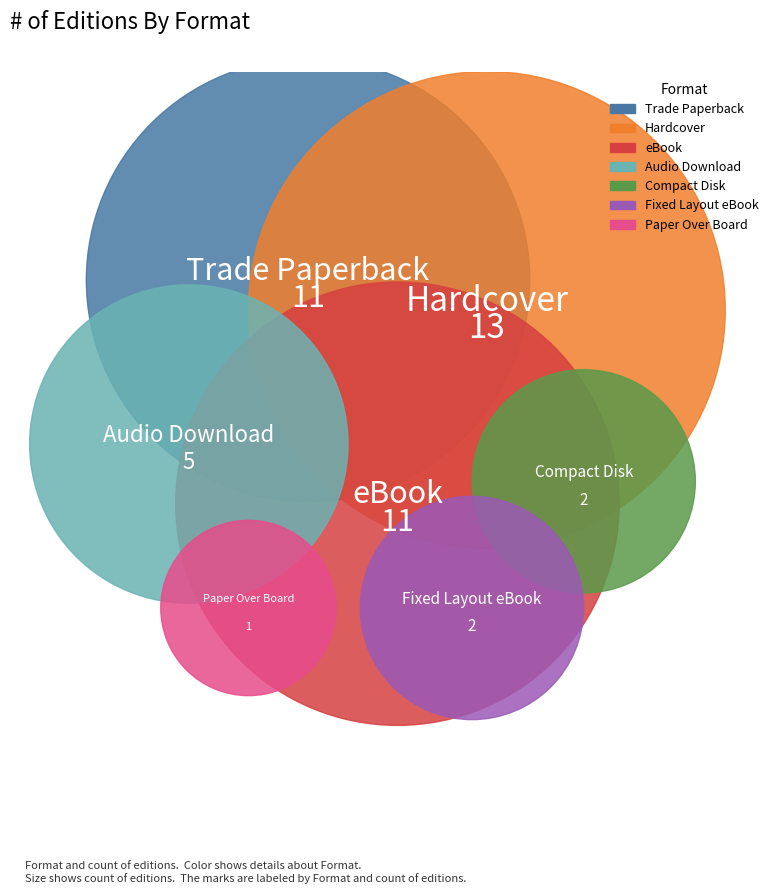

Approximately how many times larger is the value at Fixed Layout eBook compared to eBook?

0.2